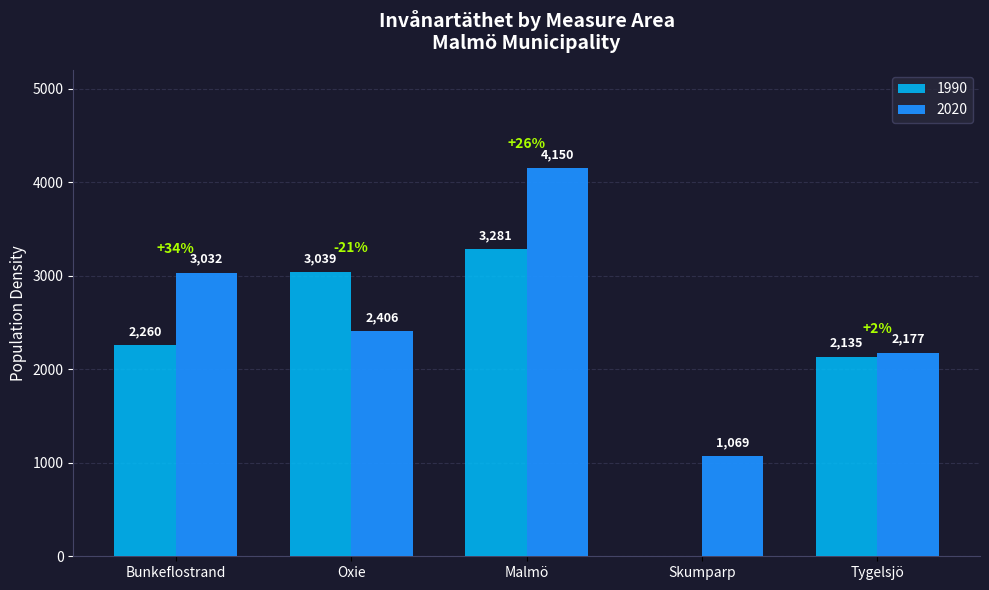

The 1990 series shows 3039 at Oxie. True or false?

True